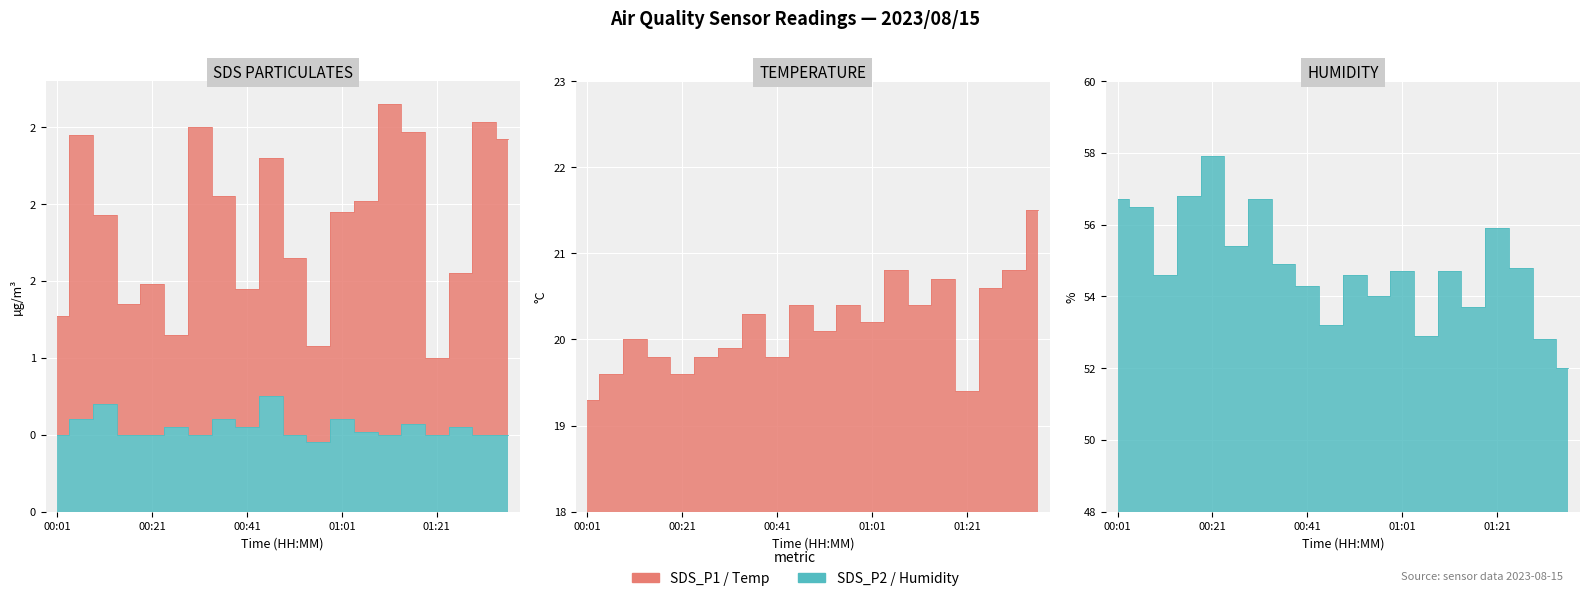

Which has a higher value, 01:16 or 00:31?

00:31